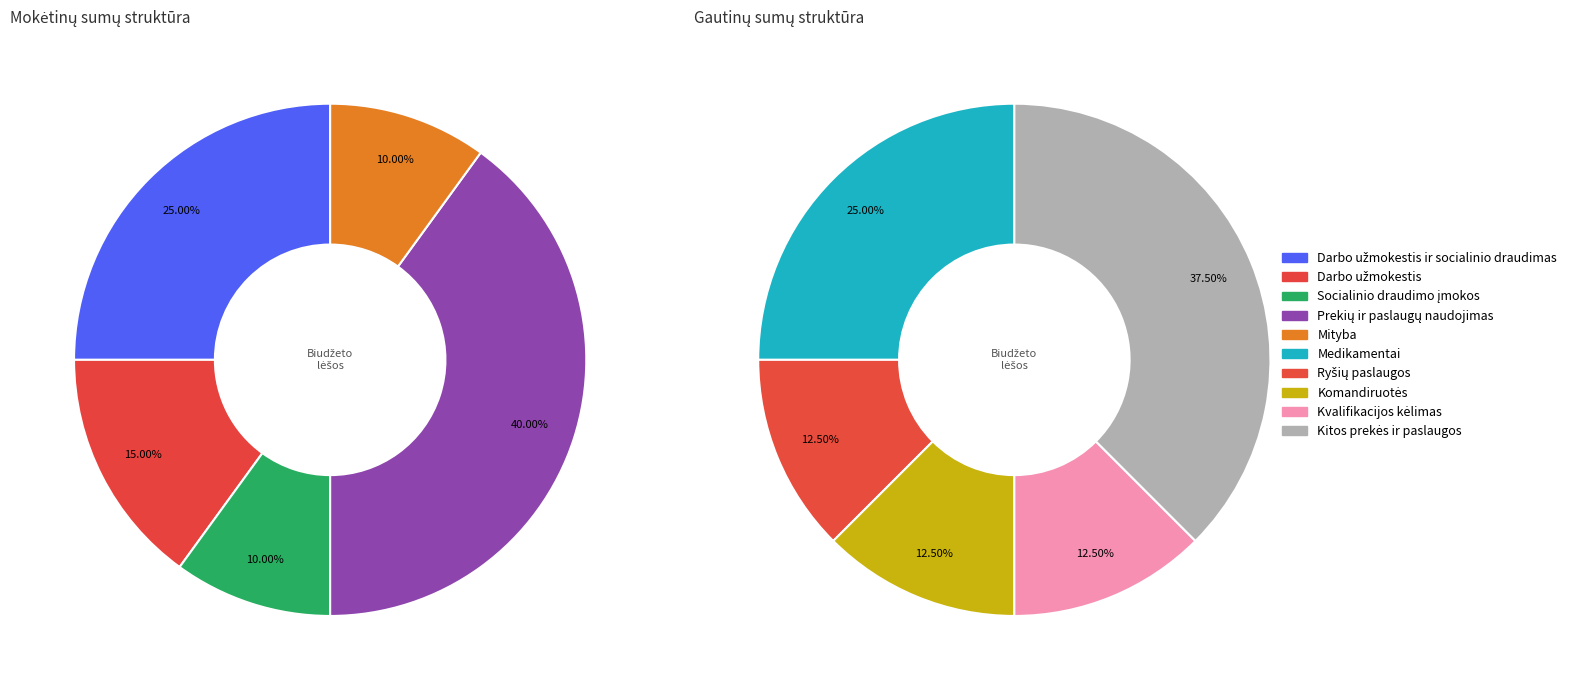

Is there any slice that represents more than half of the pie?

No